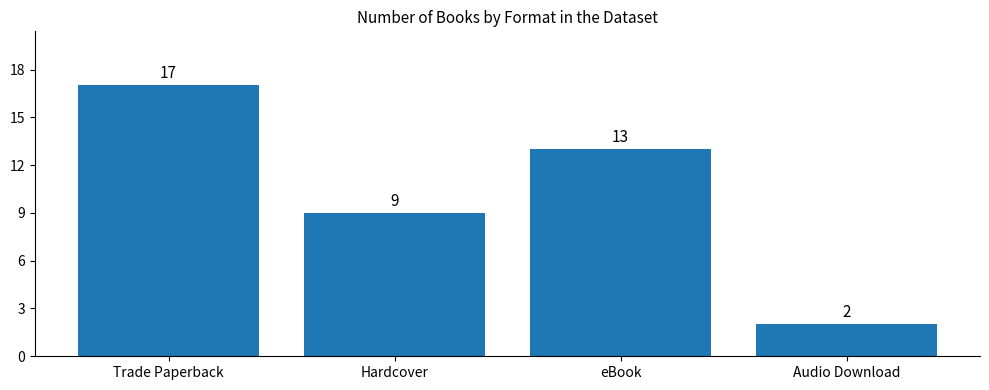

What is the greatest value displayed?

17